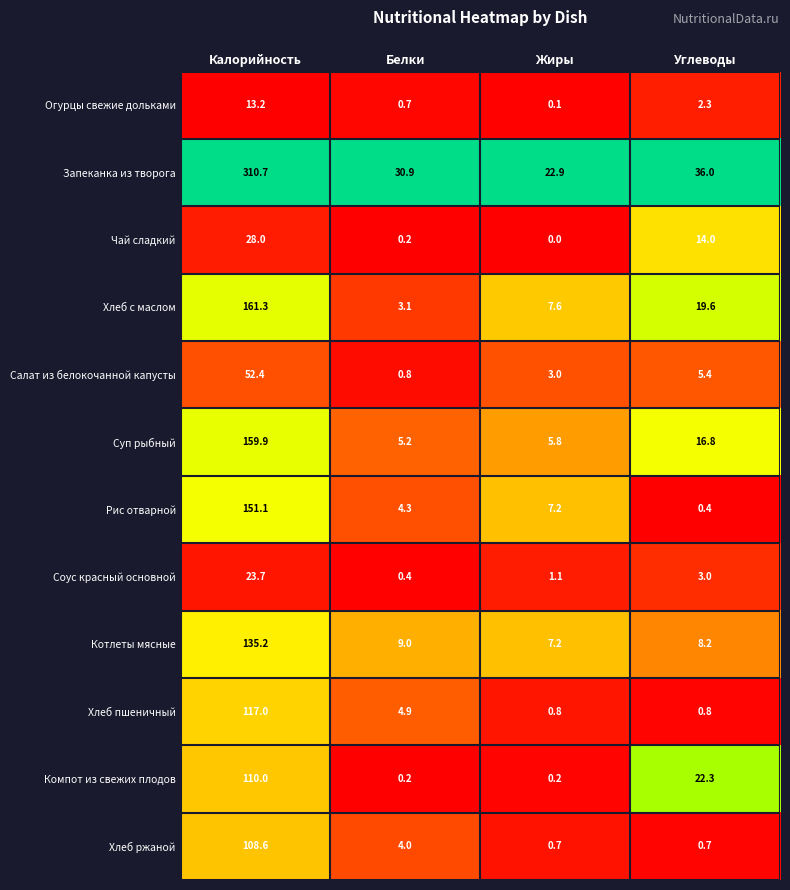

List the labels in order of Котлеты мясные value, largest first.

Калорийность, Белки, Углеводы, Жиры